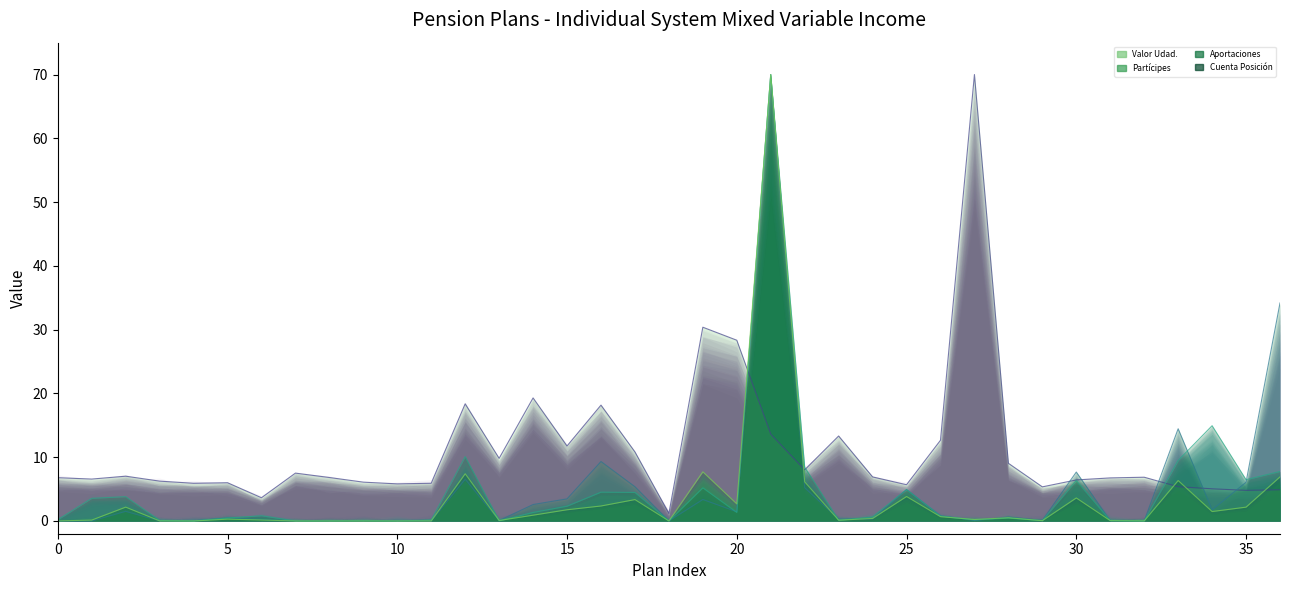

True or false: Partícipes has more than 0 points higher than both neighbors.

True